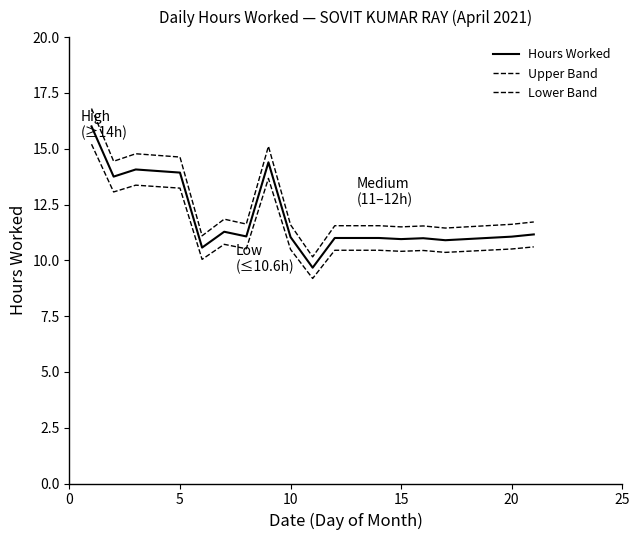

Does the chart have visible grid lines?

No